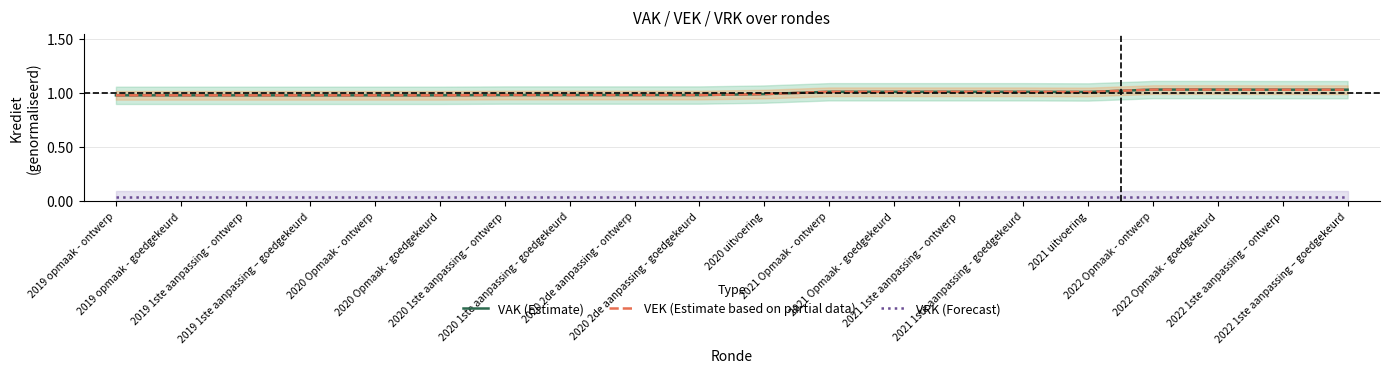

What are all the series names shown in the legend?

VAK (Estimate), VEK (Estimate based on partial data), VRK (Forecast)